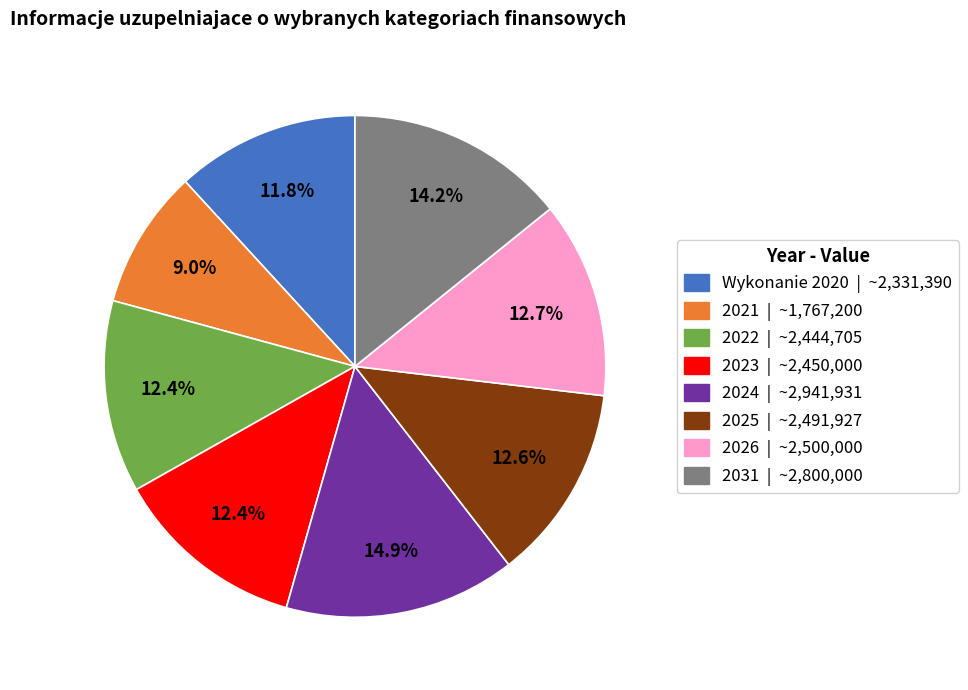

Combined, do 2026 and 2024 account for over 50%?

No